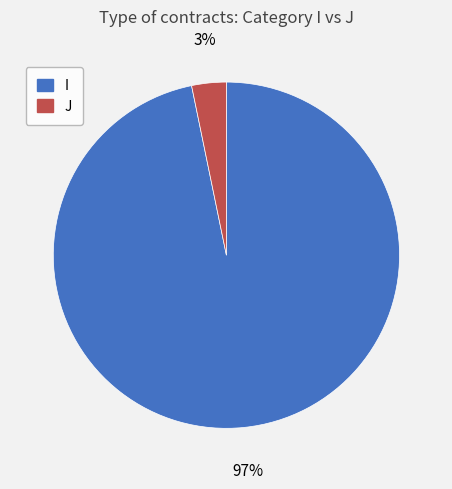

What is the majority slice?

I